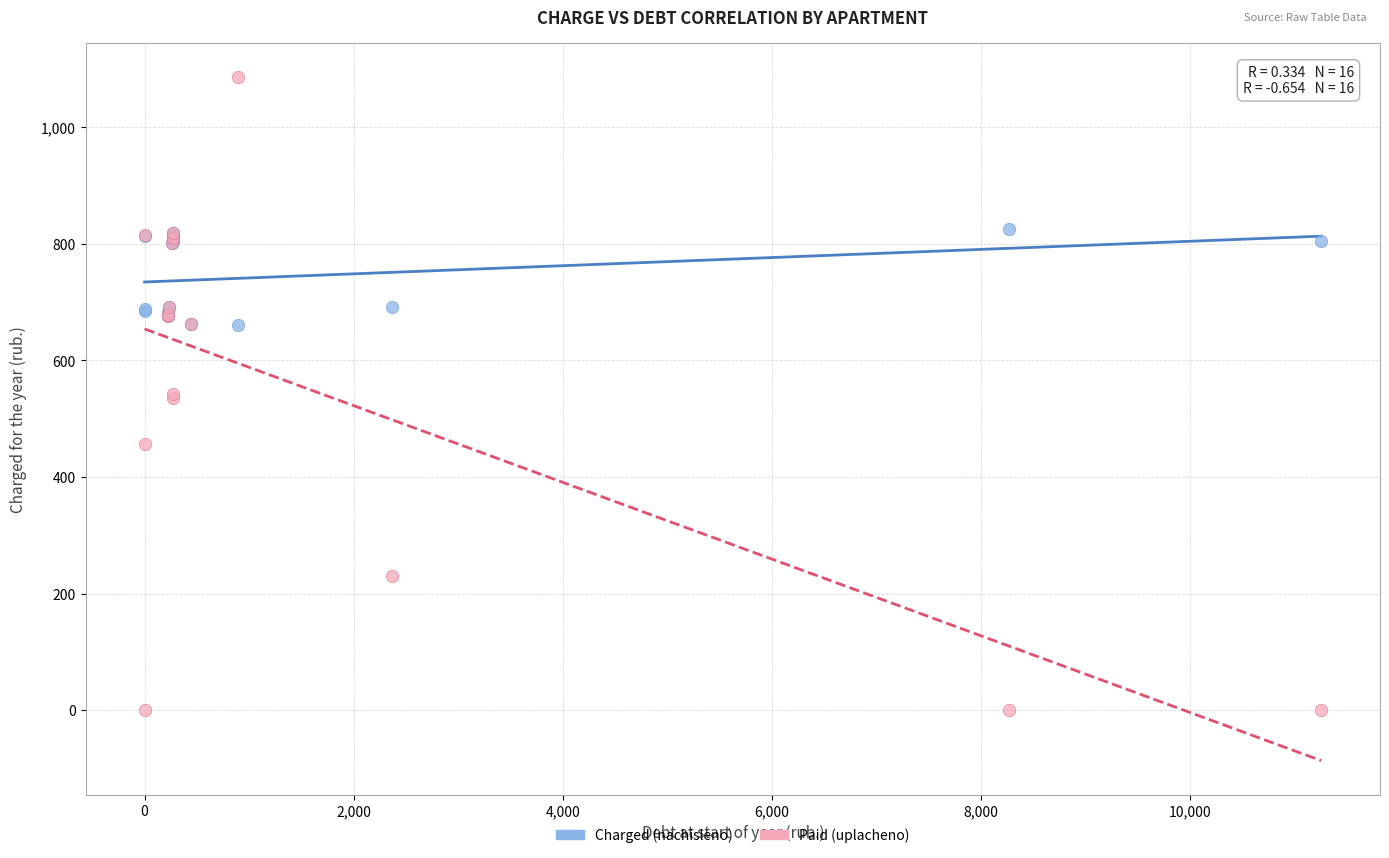

Which series has the largest Y range (max minus min)?

Paid (uplacheno)